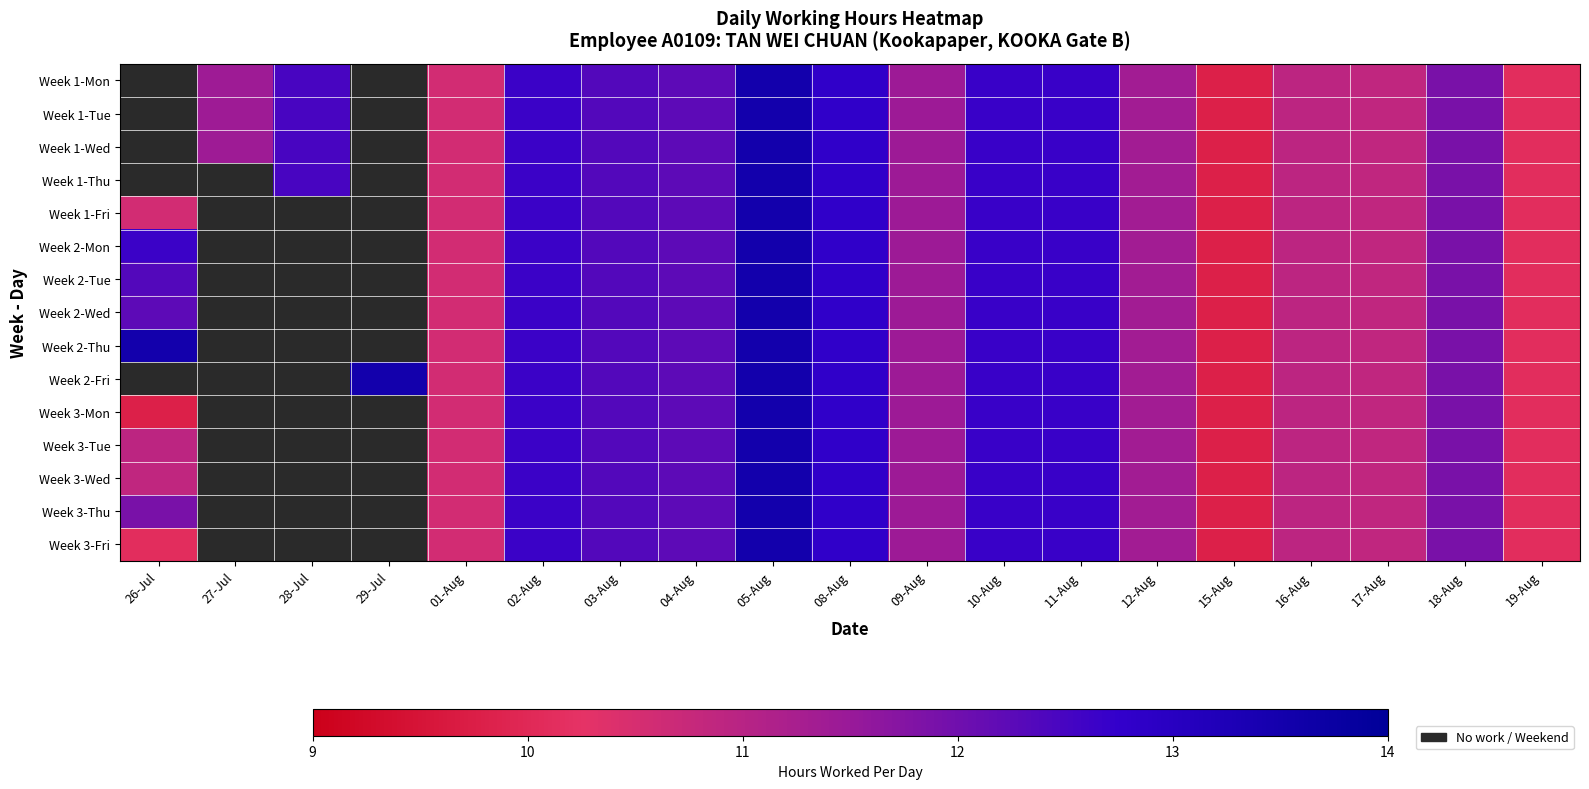

Which label corresponds to the largest value in the chart?

05-Aug